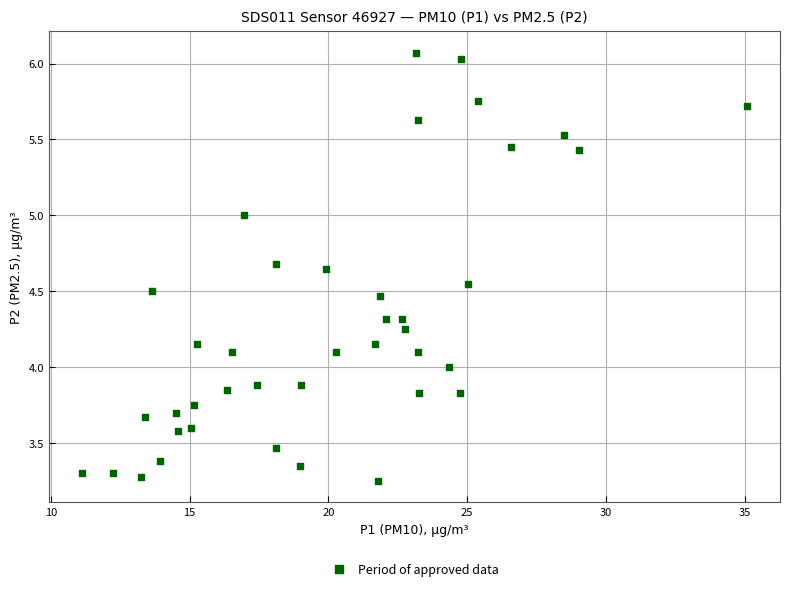

What is the range of Y values (max minus min)?

2.8